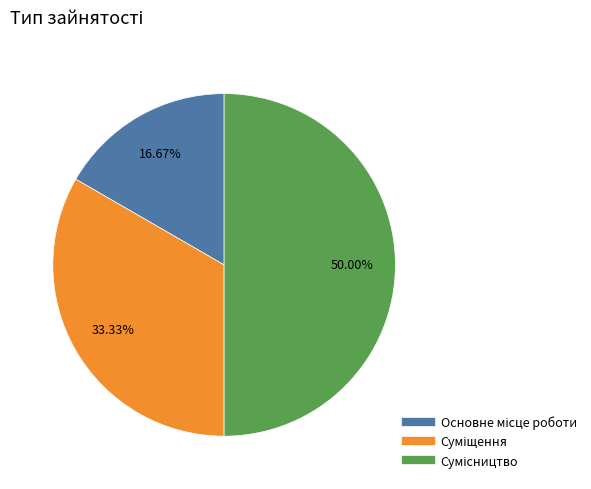

Which category has the smallest portion of the pie?

Основне місце роботи